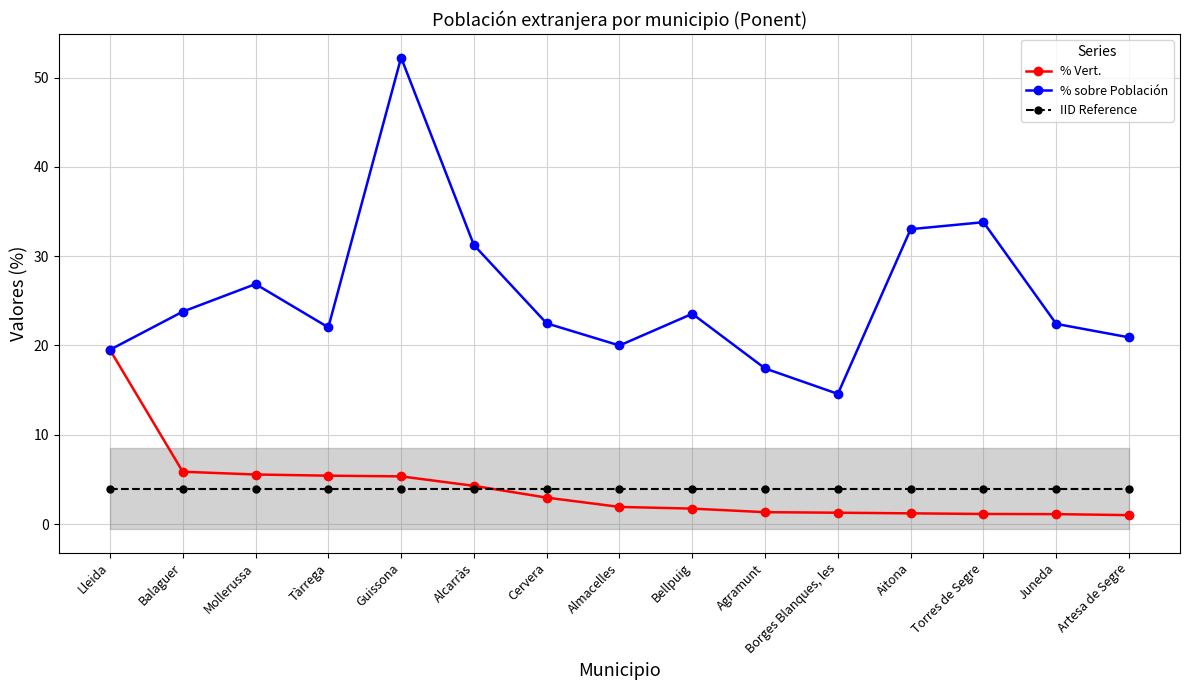

What is the difference between the second highest and minimum values in the % sobre Población series?

19.2